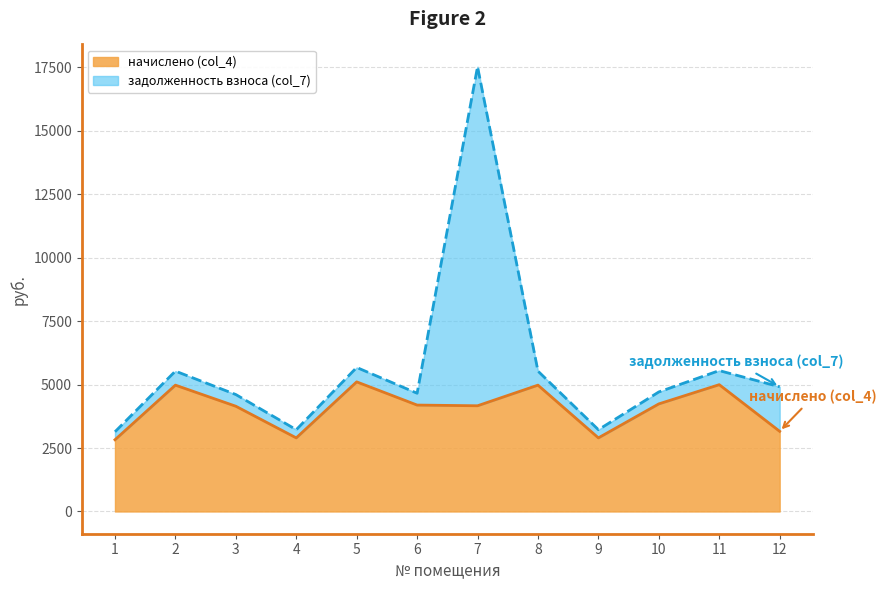

What is the smallest value displayed?

2825.6